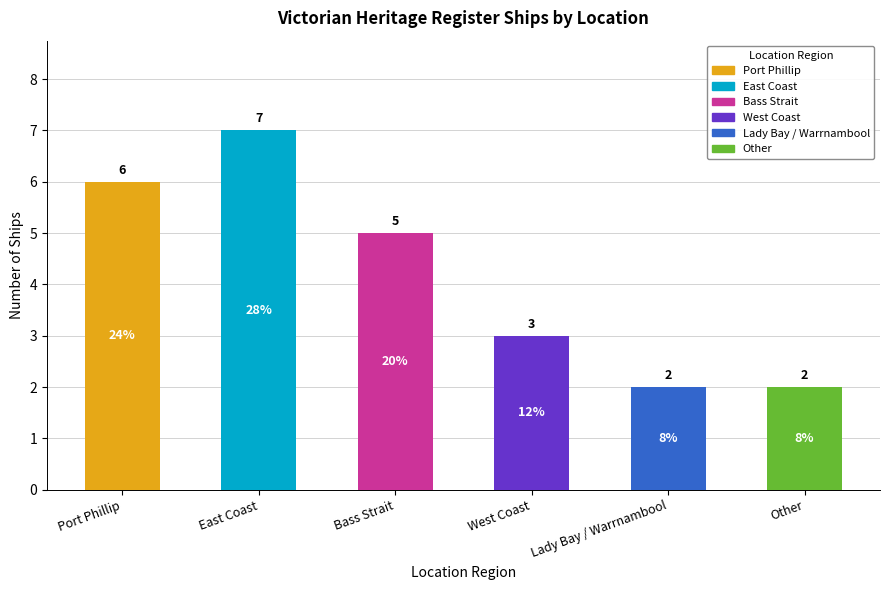

What is the label of the 5th bar from the left?

Lady Bay / Warrnambool